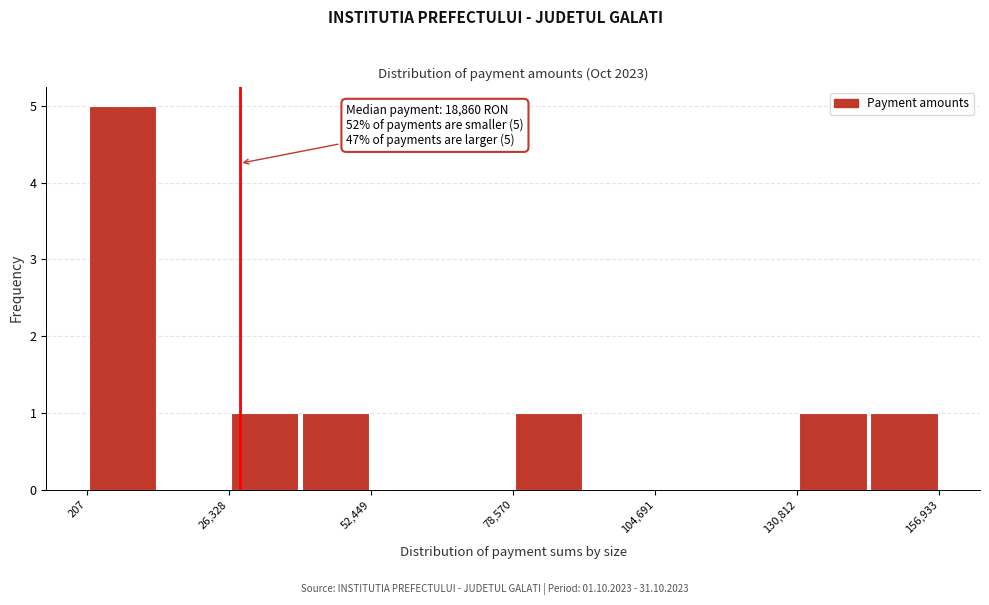

Around what value on the x-axis is the tallest bar? Give the approximate position of its centre, as read against the axis.

5000